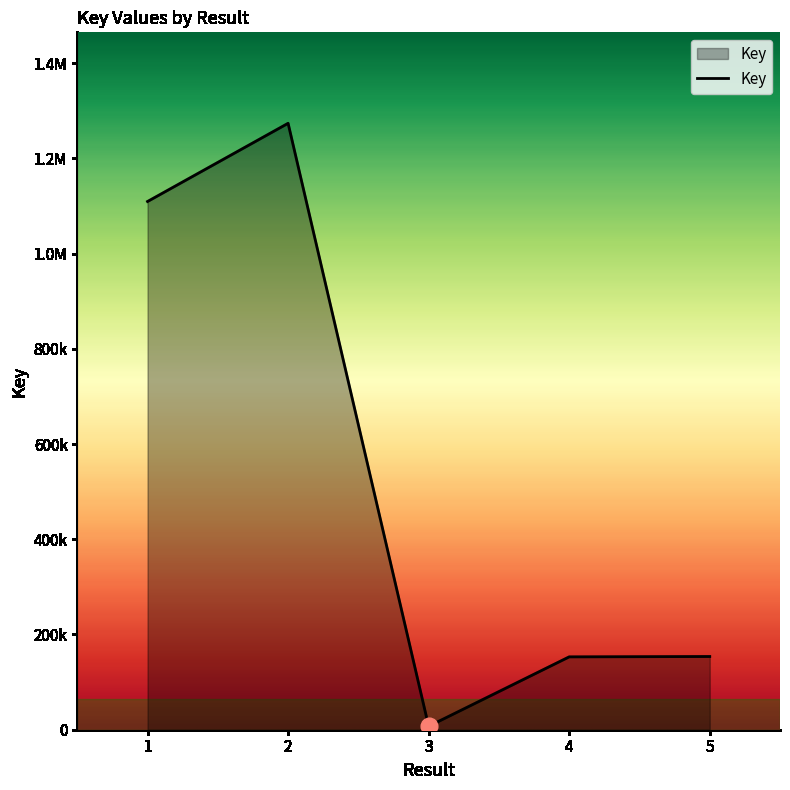

List the labels in order of value, largest first.

2, 1, 5, 4, 3